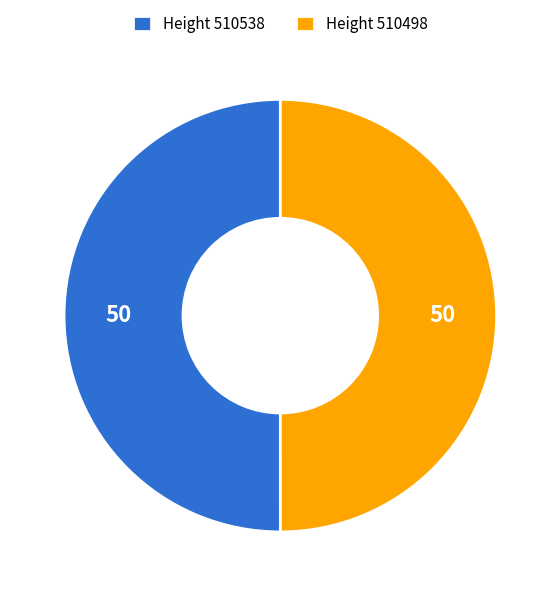

What is the ratio of the value at Height 510538 to the value at Height 510498?

1.0